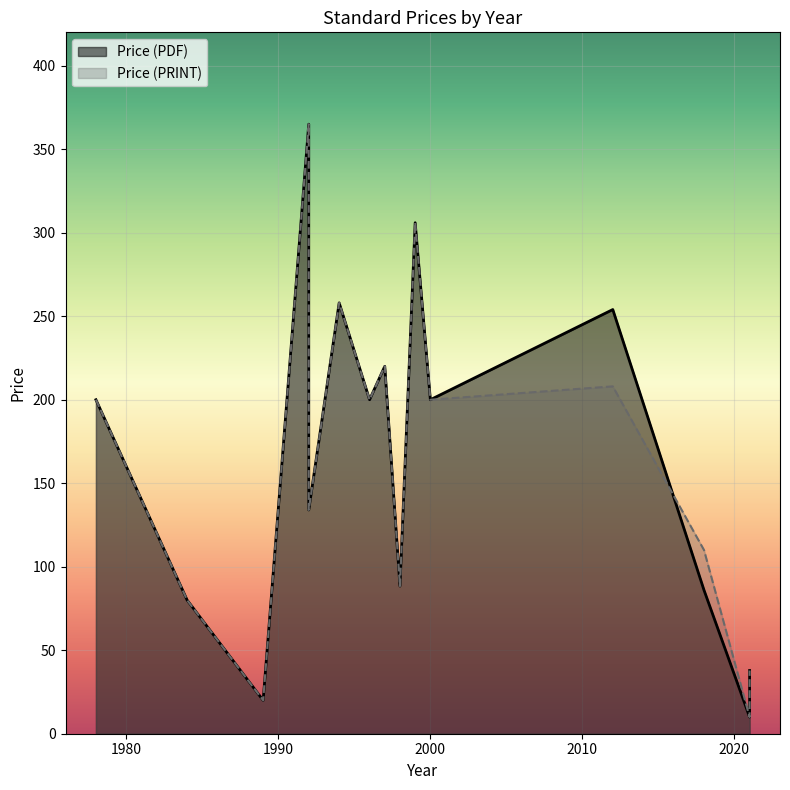

How many data points does each series have?

16